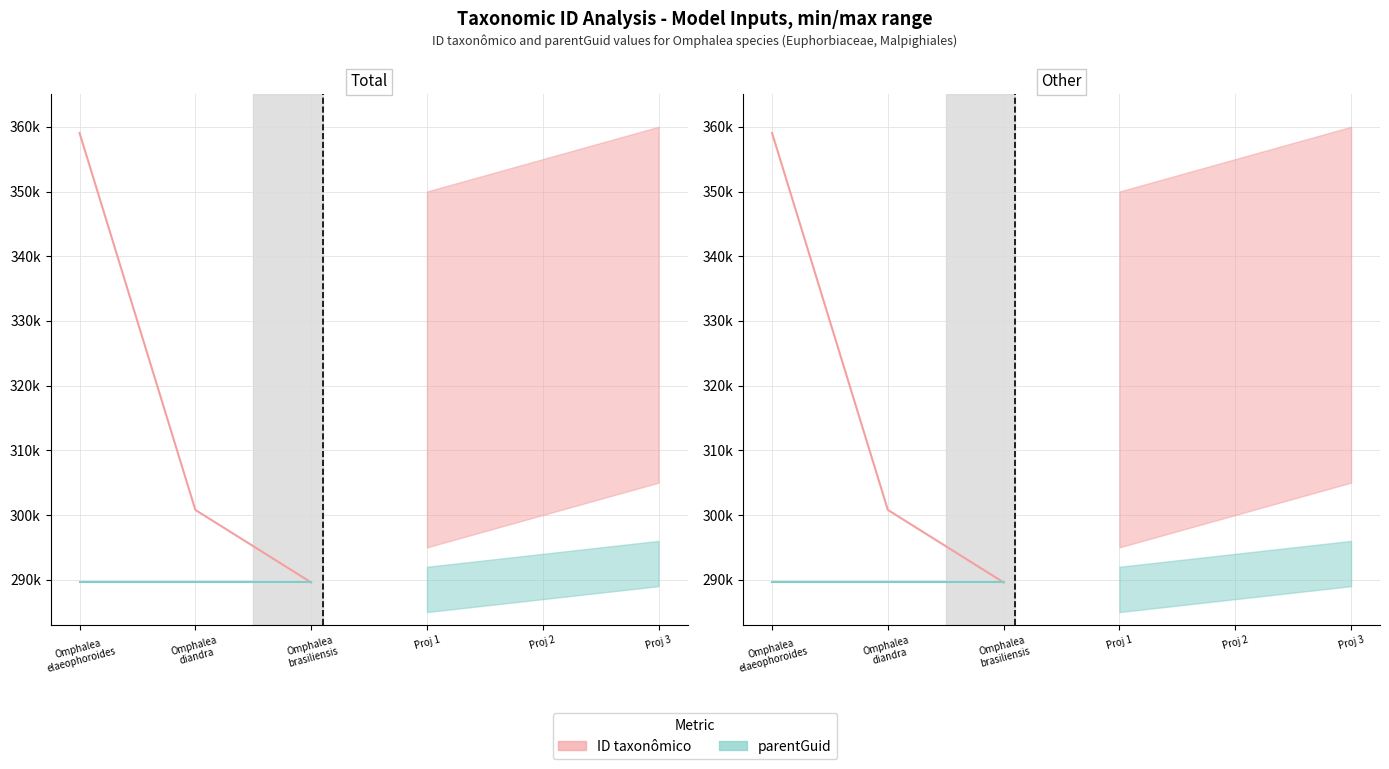

Where is parentGuid (actual) nearest to the value 289?

Omphalea
elaeophoroides